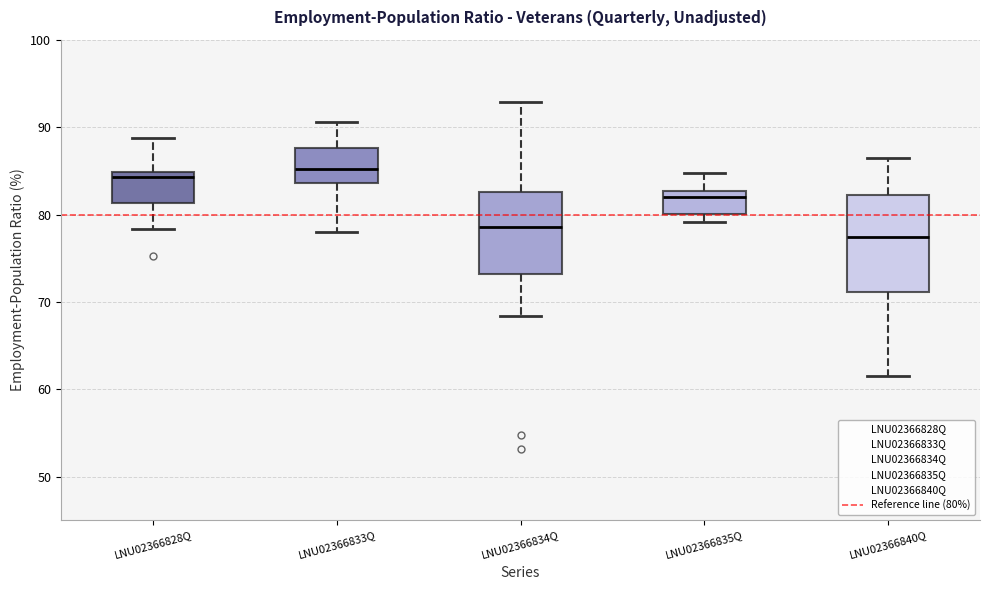

Comparing the boxes themselves (not the whiskers), which one is the tallest?

LNU02366840Q